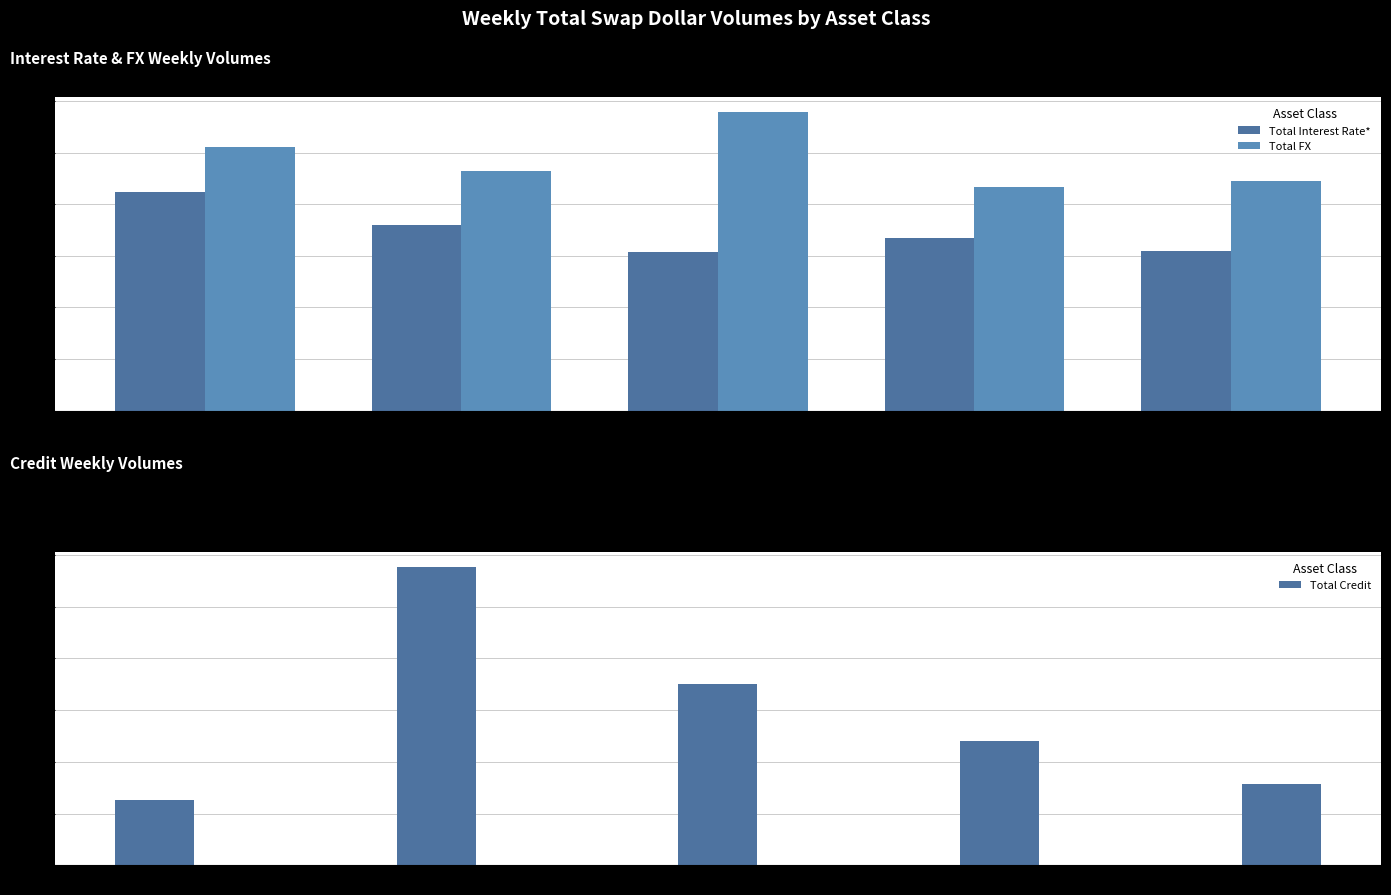

What is the difference between the second highest and second lowest values in the Total Credit series?

974055